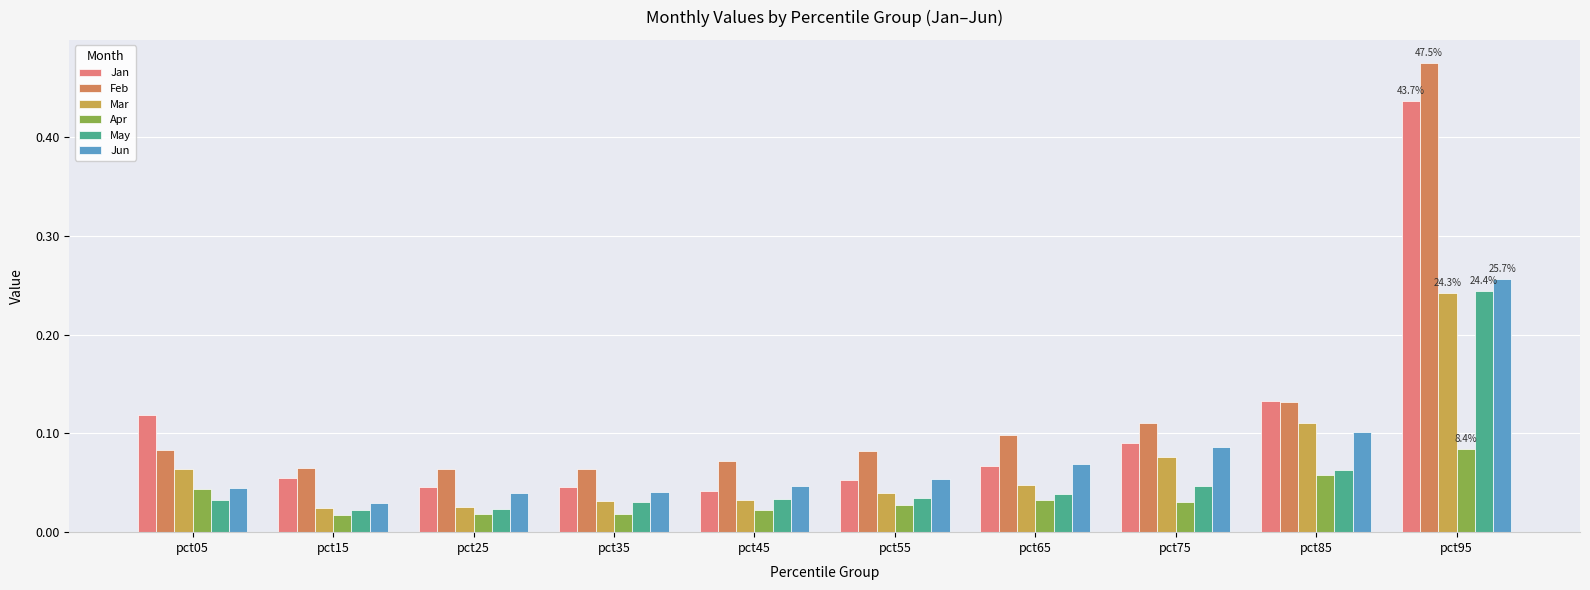

What are all the series names shown in the legend?

Jan, Feb, Mar, Apr, May, Jun